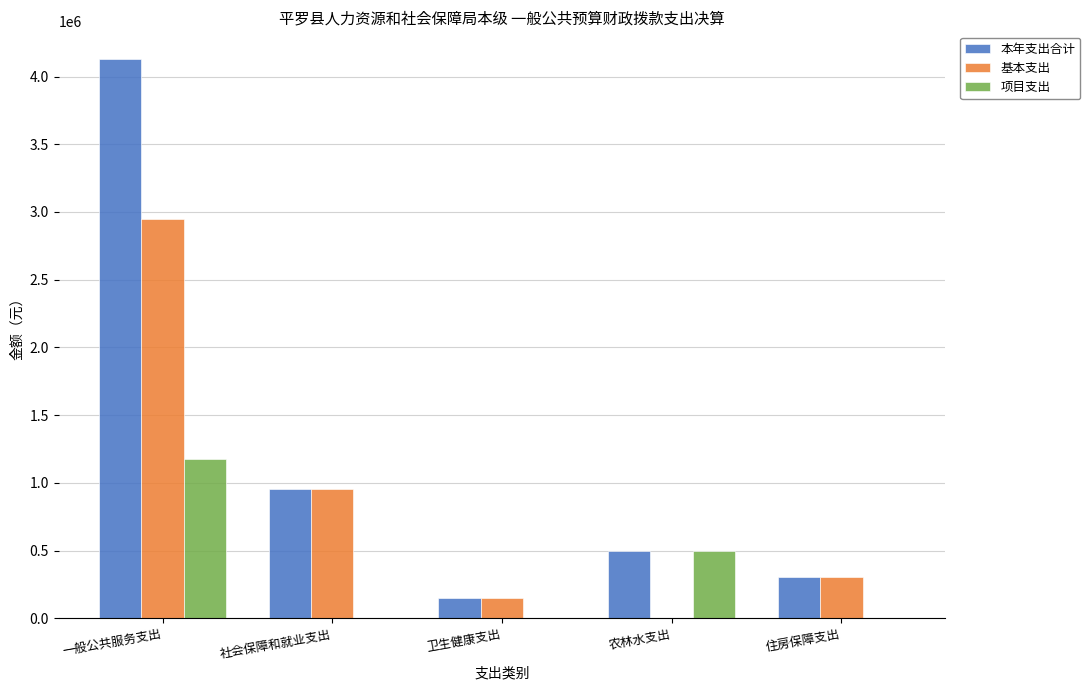

What is the difference between the 项目支出 values at 一般公共服务支出 and 社会保障和就业支出?

1178210.0